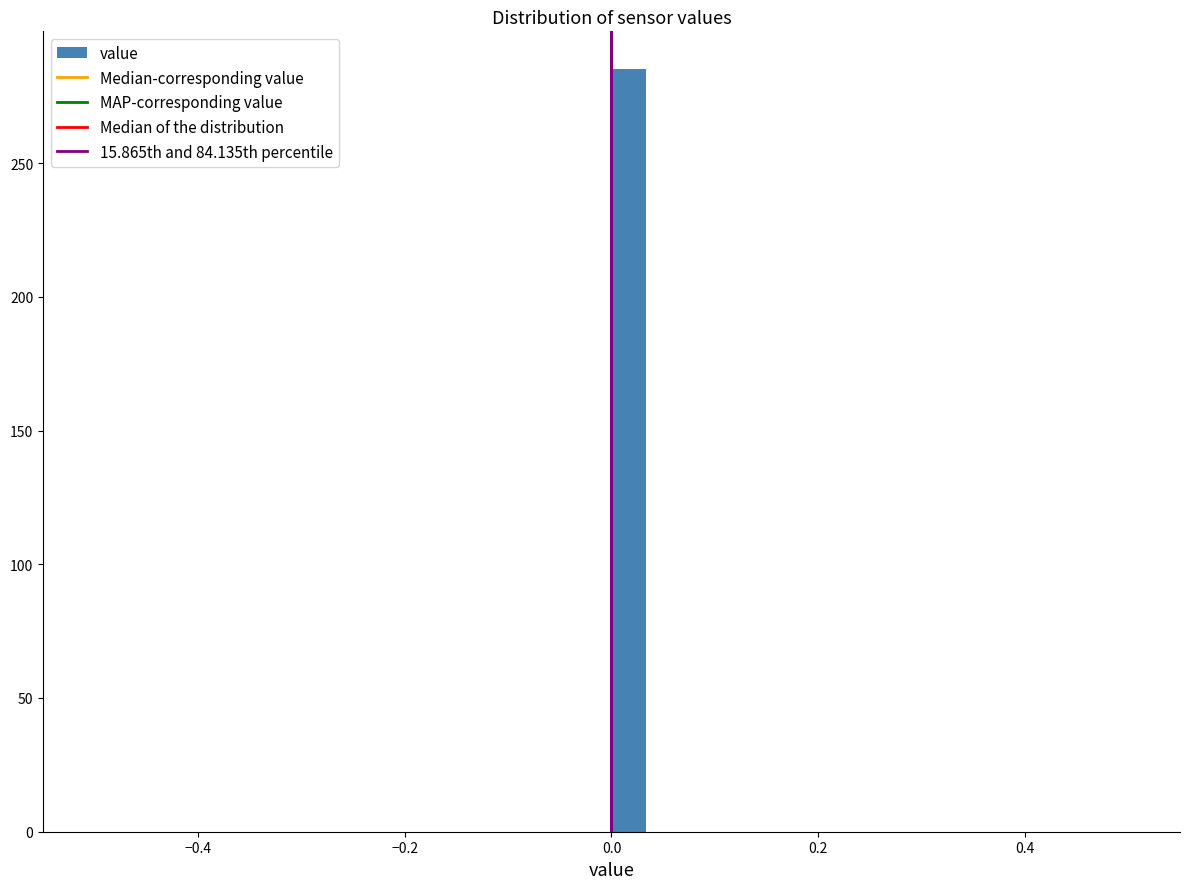

Read against the x-axis, roughly where is the centre of the tallest bar?

0.02